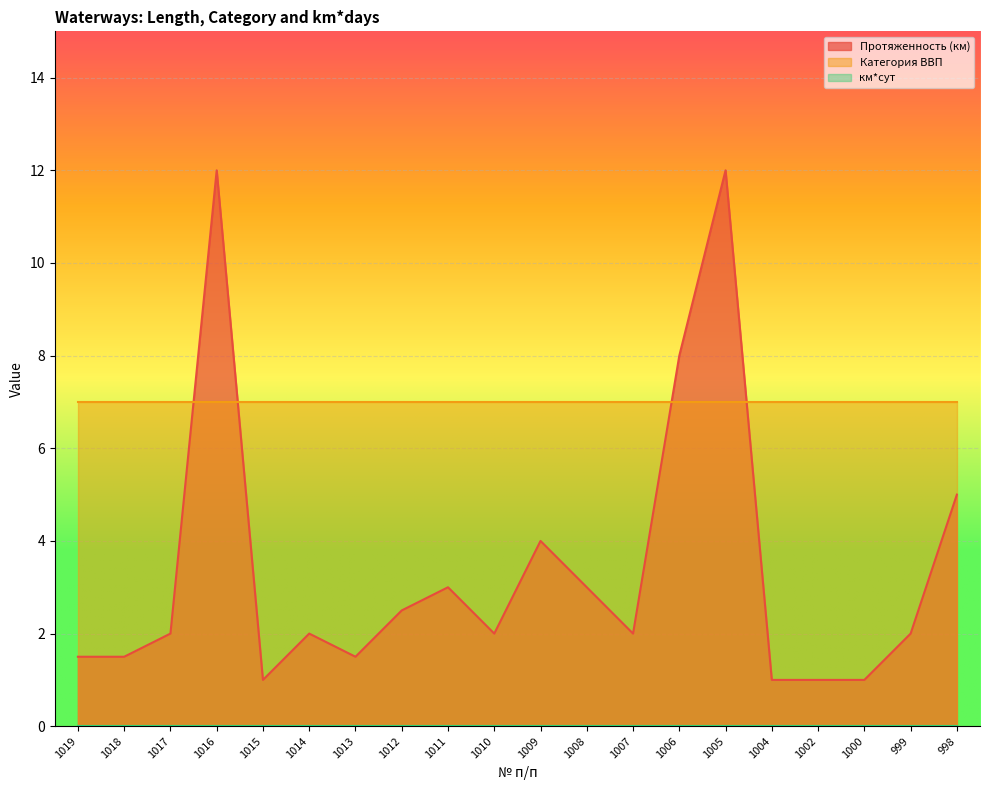

What are all the series names shown in the legend?

Протяженность (км), Категория ВВП, км*сут